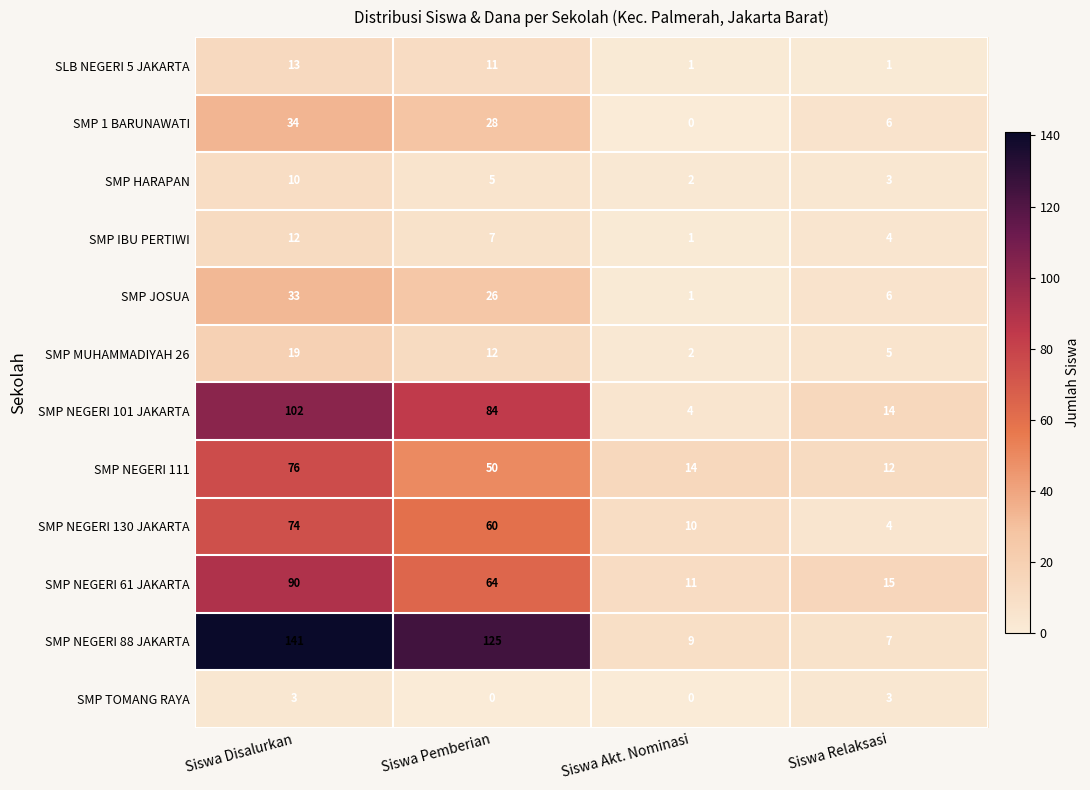

At which category does the chart reach its peak across all series?

Siswa Disalurkan